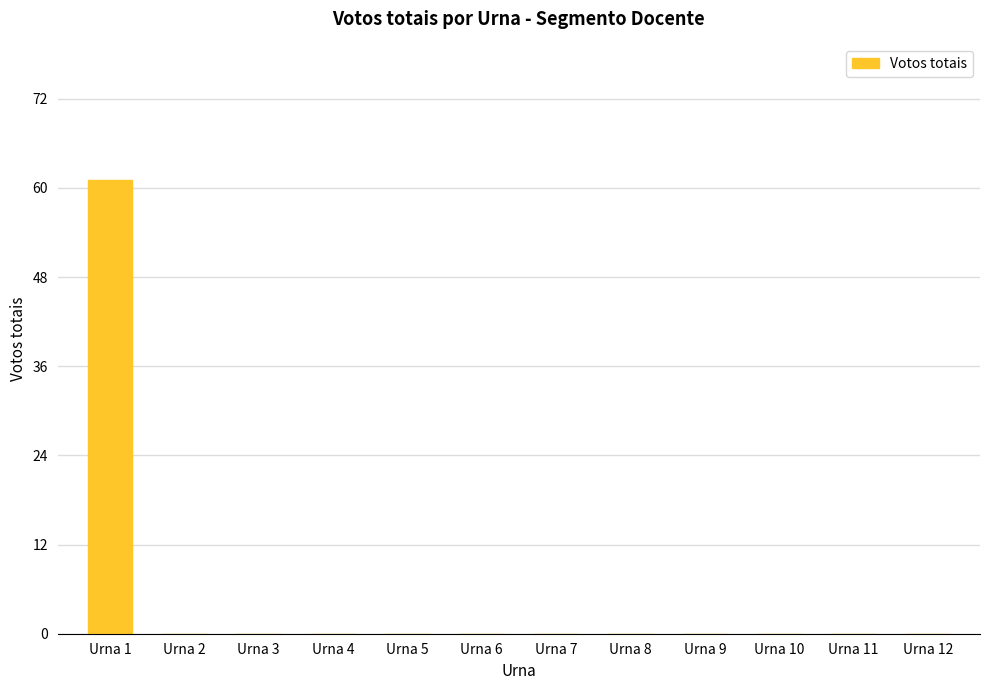

The value at Urna 9 is 27. True or false?

False